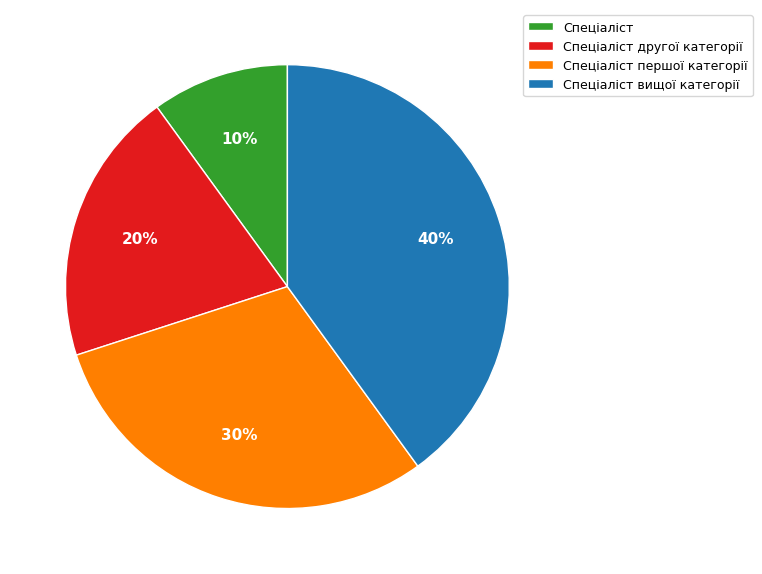

To the nearest percent, what is the difference between the Спеціаліст другої категорії and Спеціаліст slice percentages?

10%